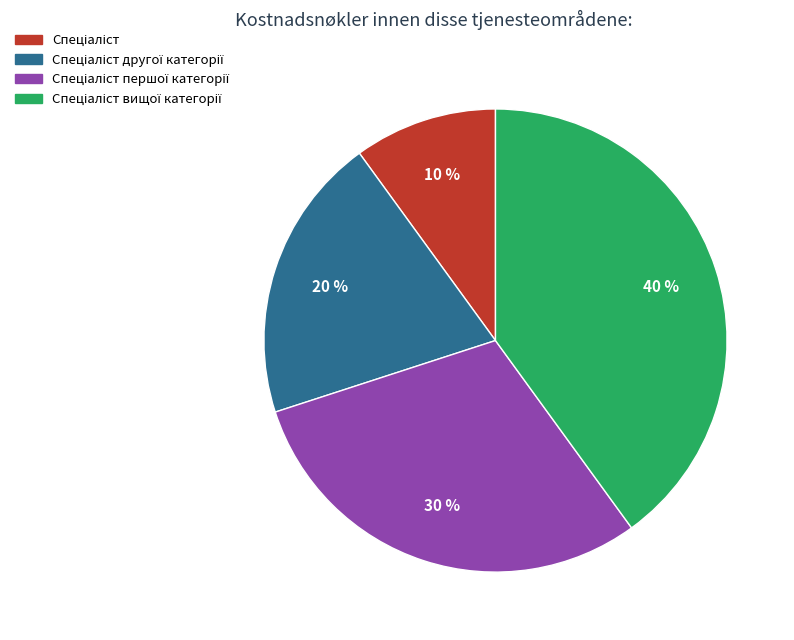

To the nearest percent, what is the average slice percentage?

25%